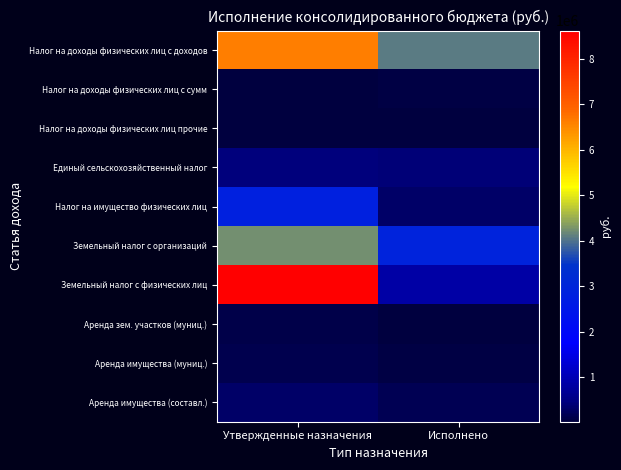

Count the number of categories in the chart.

2